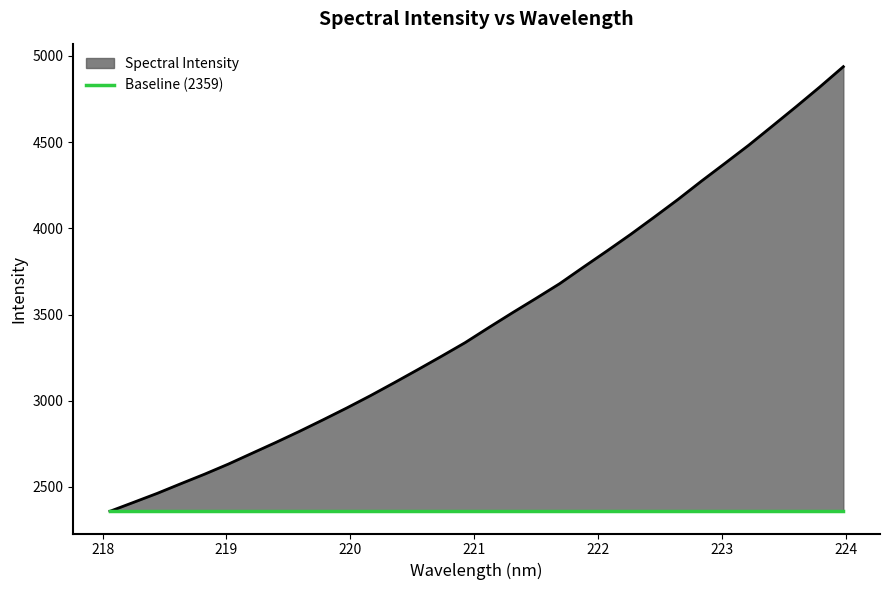

What is the average value?

3475.7